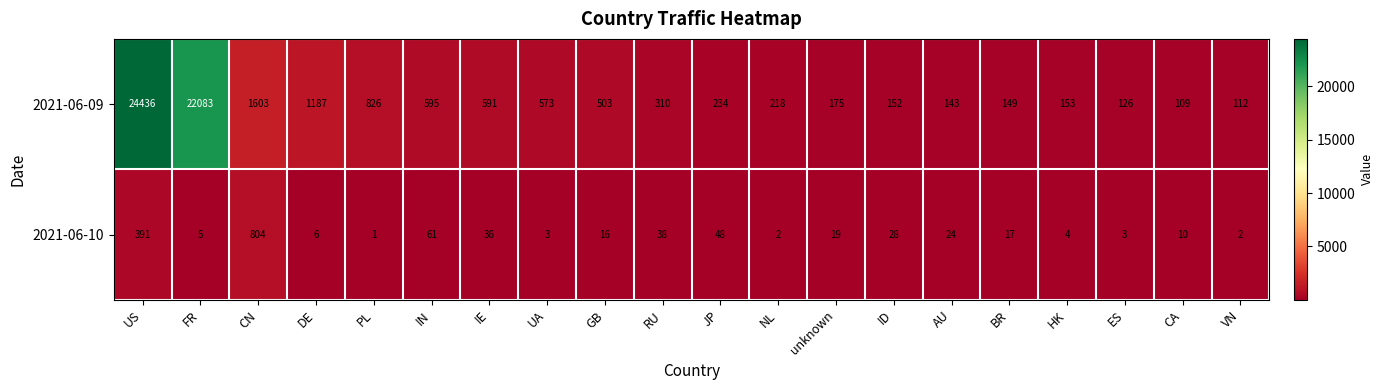

At NL, list the series in order from smallest to largest.

2021-06-10, 2021-06-09